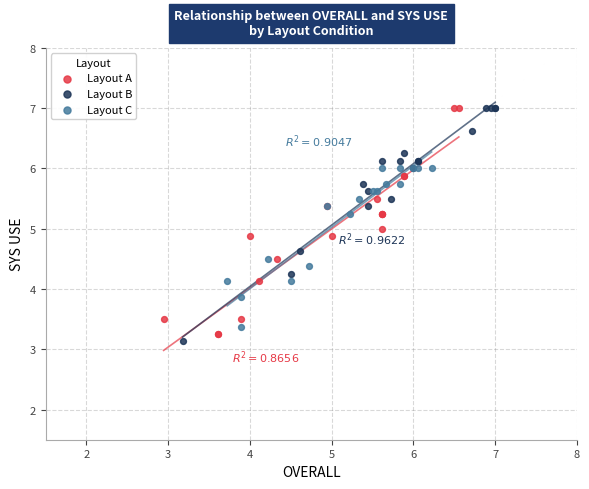

Which series contains the lowest Y value?

Layout B